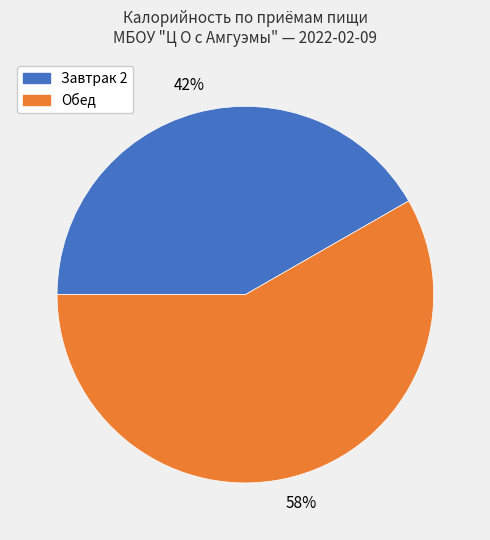

Between Обед and Завтрак 2, which is larger?

Обед